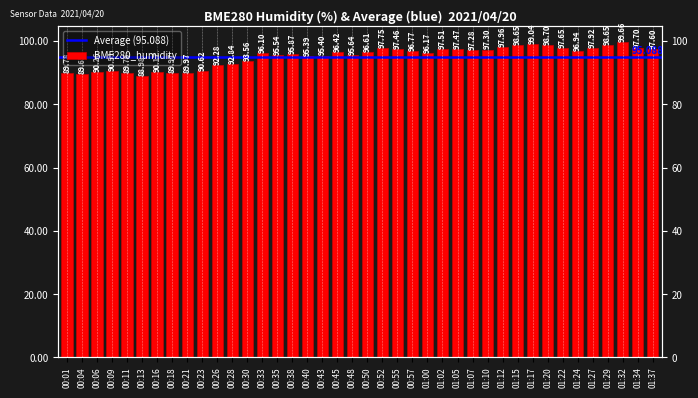

Are the bars grouped side by side (vs. stacked)?

No